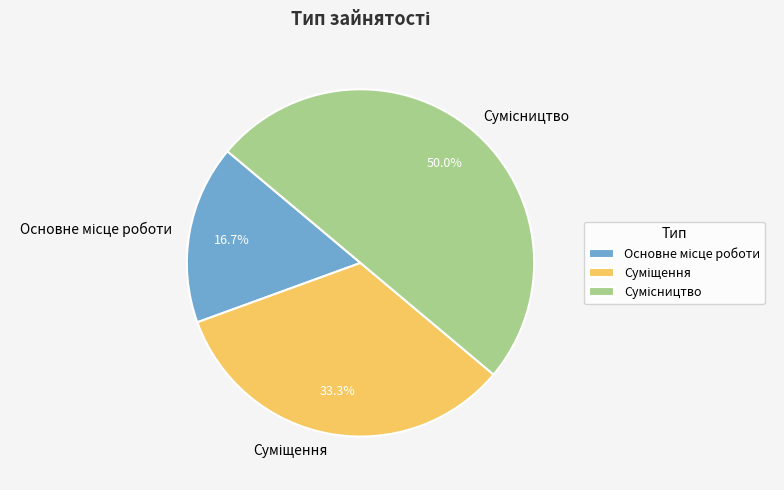

The Суміщення slice represents 33% of the pie. True or false?

True